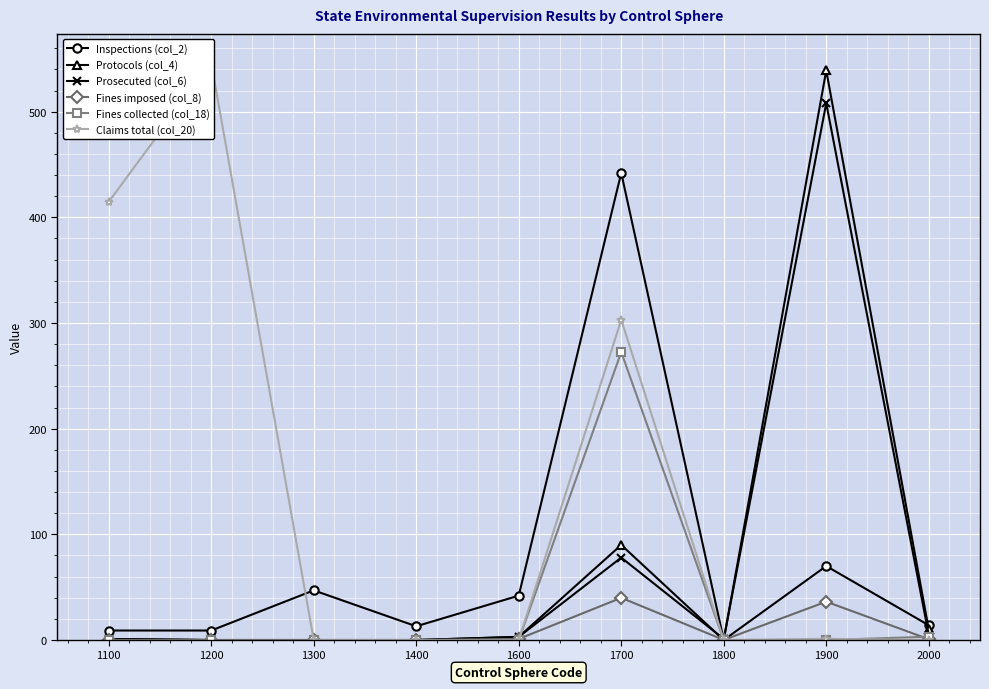

Does the chart display data point markers on the line(s)?

Yes